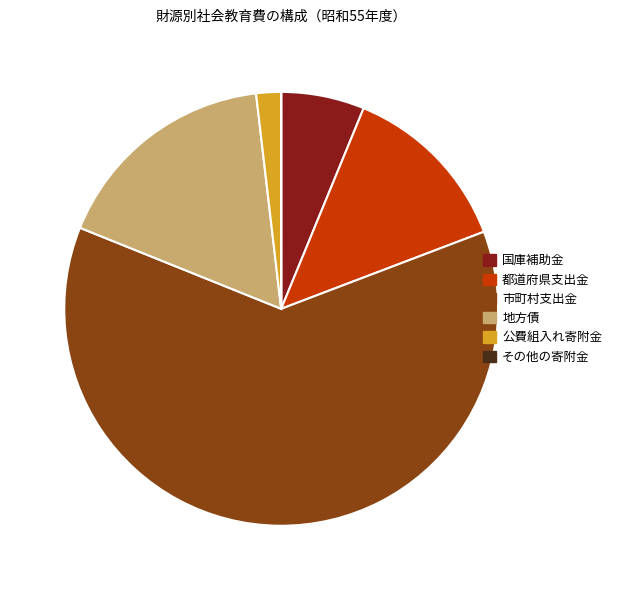

Do 国庫補助金 and 市町村支出金 together represent more than half of the pie?

Yes